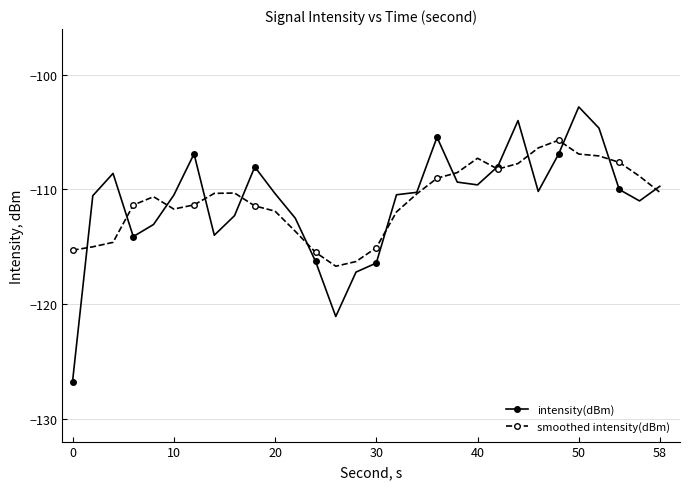

What is the smallest value displayed?

-126.8